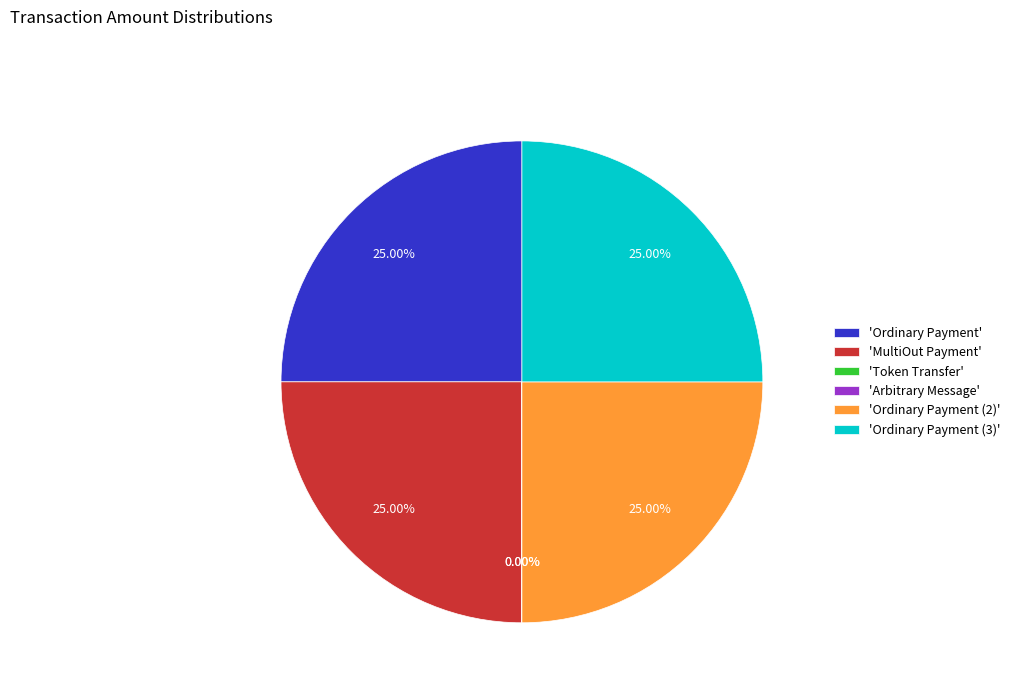

Approximately how many times larger is the value at 'MultiOut Payment' compared to 'Ordinary Payment (3)'?

1.0